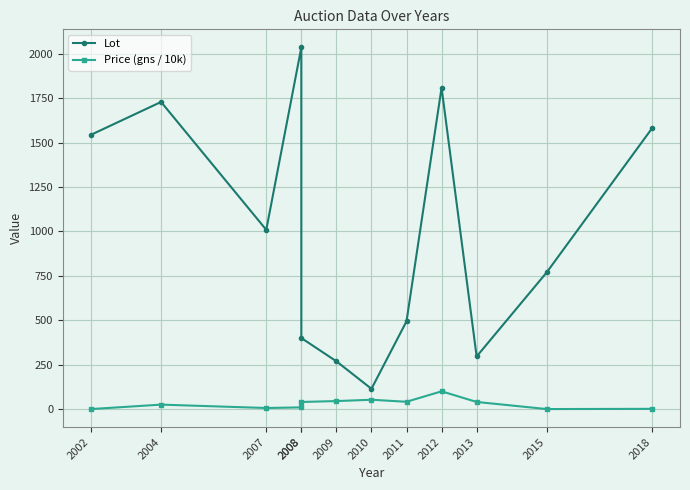

How many data points in Price (gns / 10k) are less than 40?

6